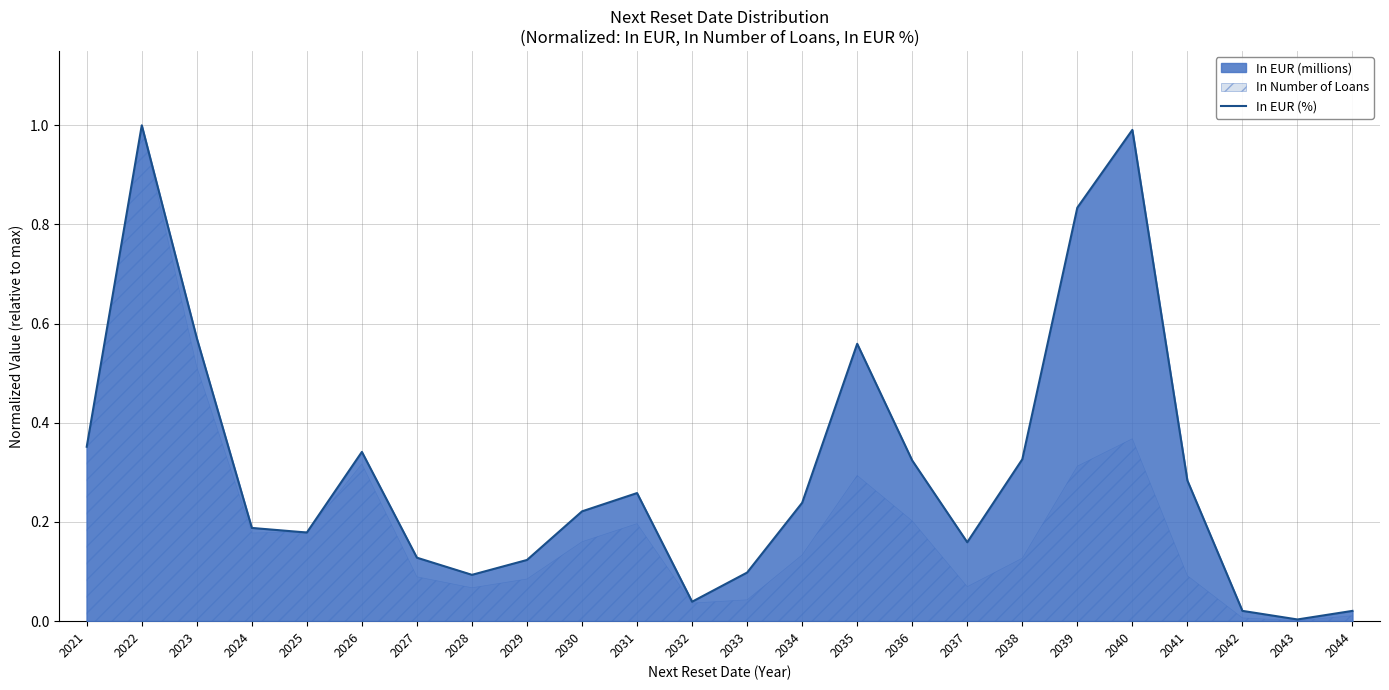

What is the maximum value shown in the chart?

1.0